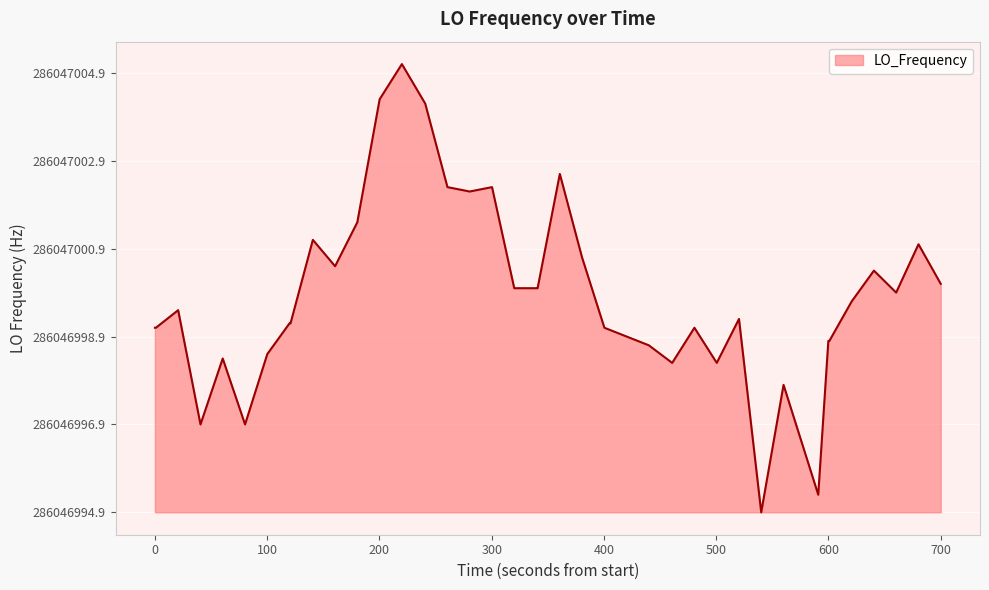

Is this an area chart (filled region under the line)?

Yes